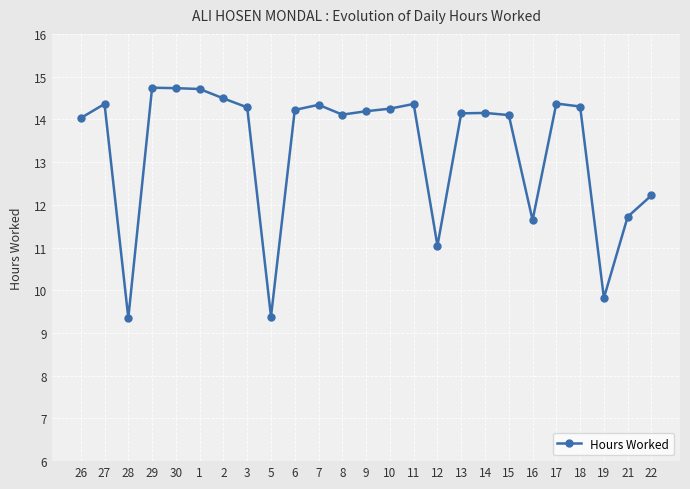

What is the value of the 4th point from the left?

14.7